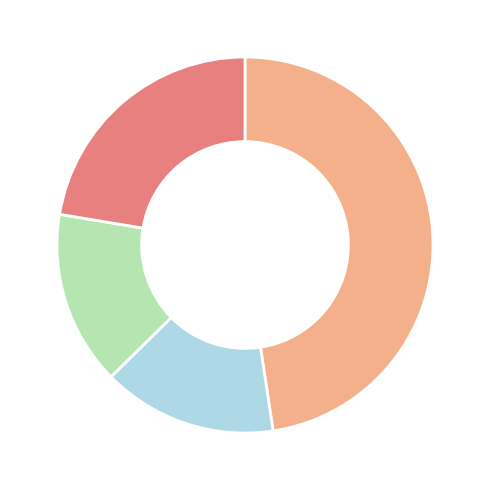

Is there a majority slice in this chart?

No